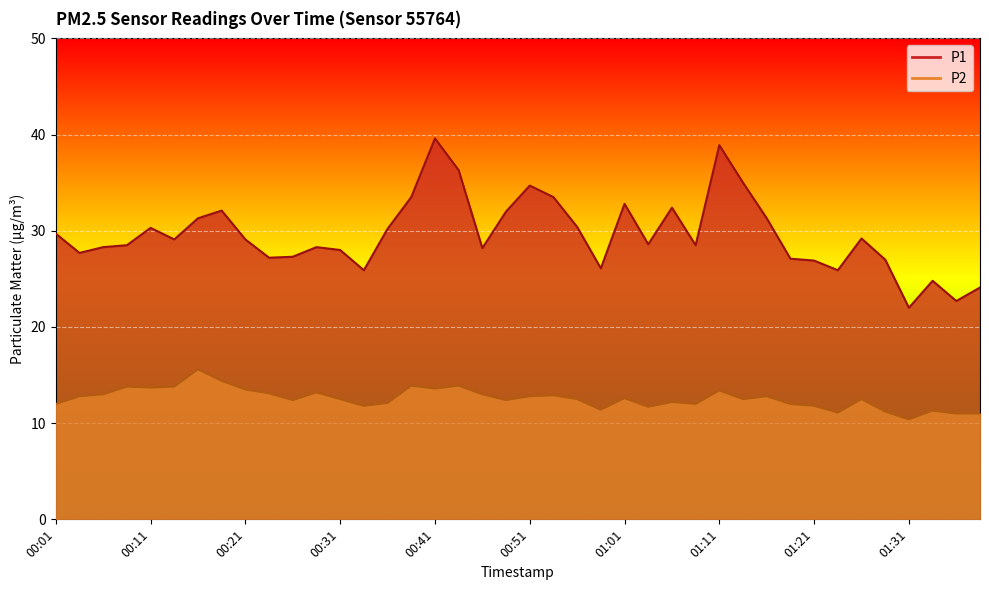

Which has a higher value, 00:38 or 01:08?

00:38